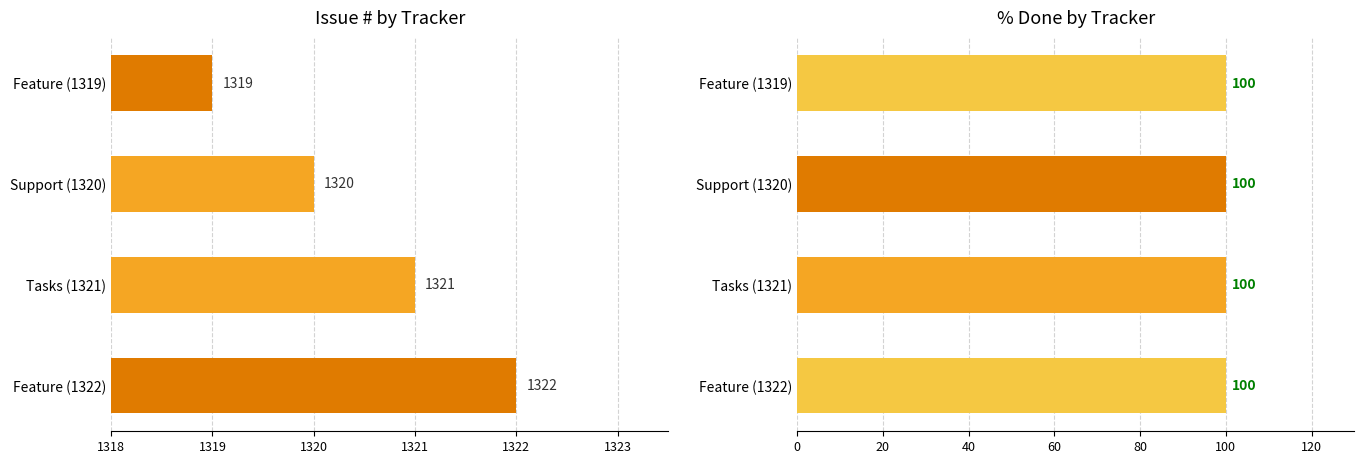

What is the average value of the # series?

1320.5